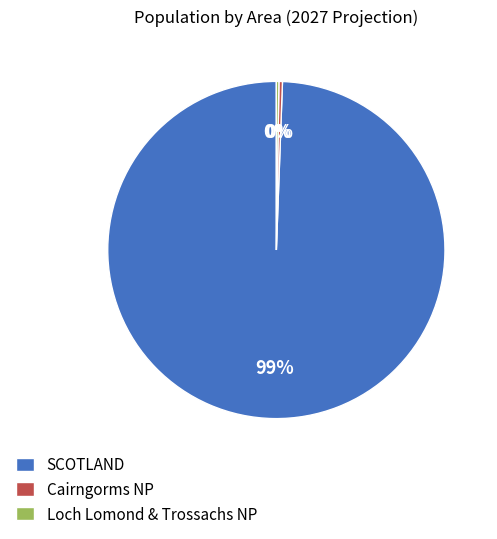

Approximately how many times larger is the value at SCOTLAND compared to Cairngorms NP?

296.0